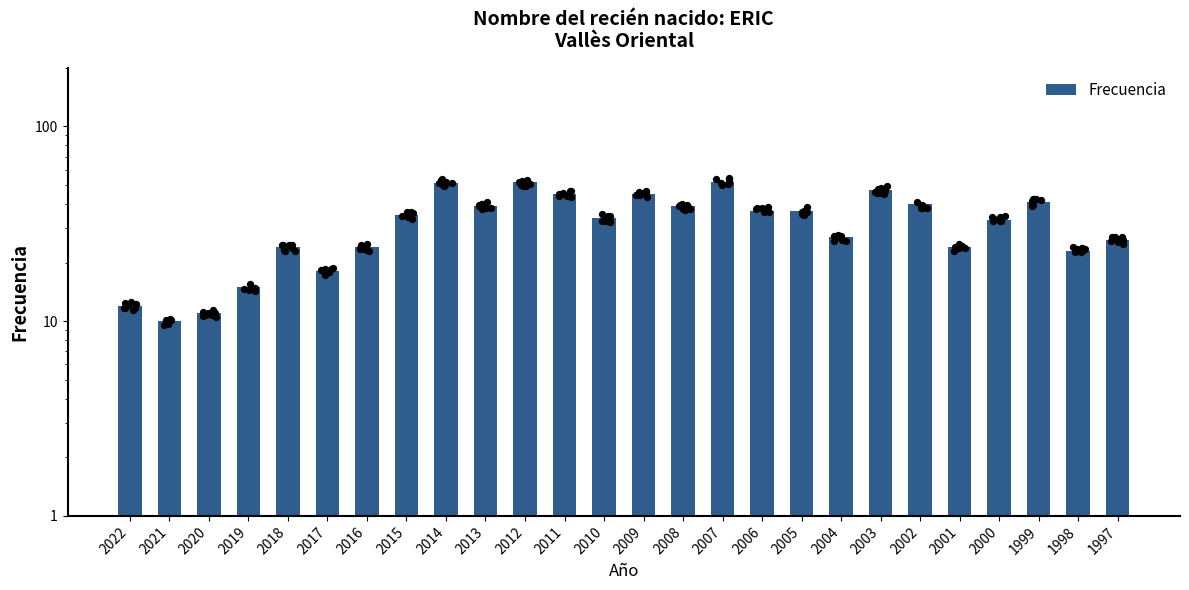

What is the change in value from 2004 to 1997?

-1